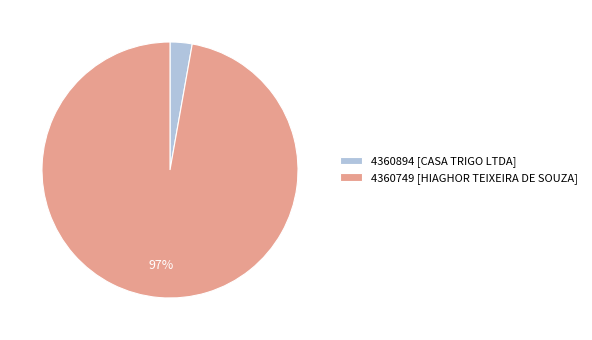

Count the number of slices in the pie.

2